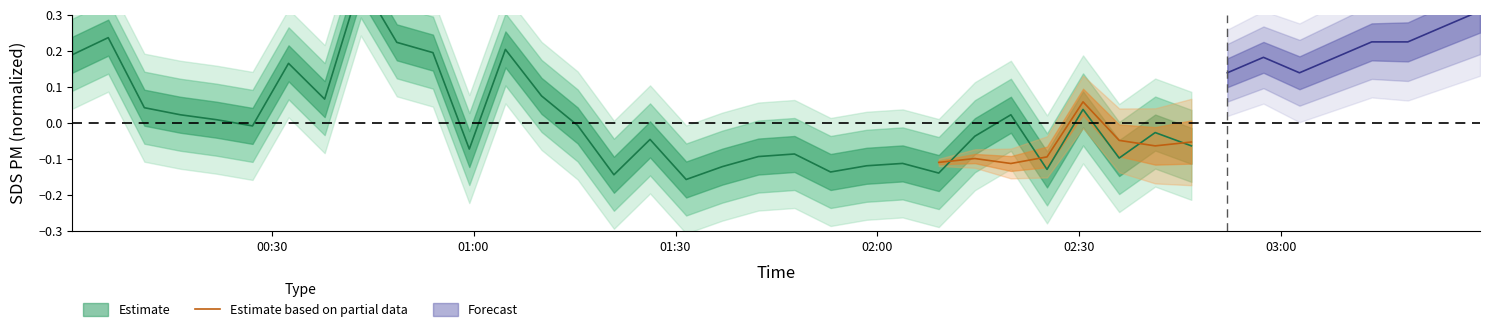

The value at 02:30 is 0.1. True or false?

True